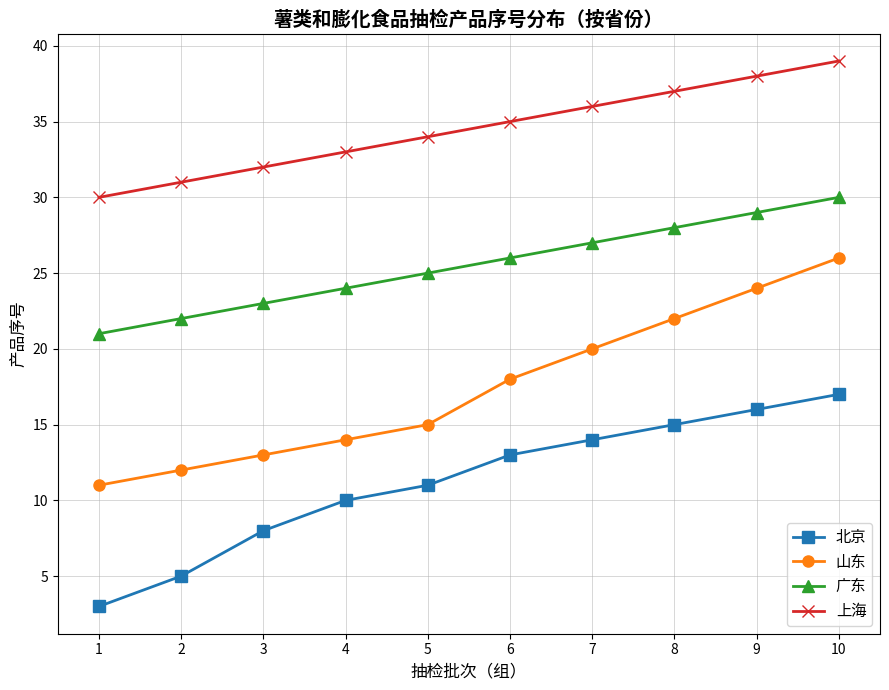

What are all the series names shown in the legend?

北京, 山东, 广东, 上海